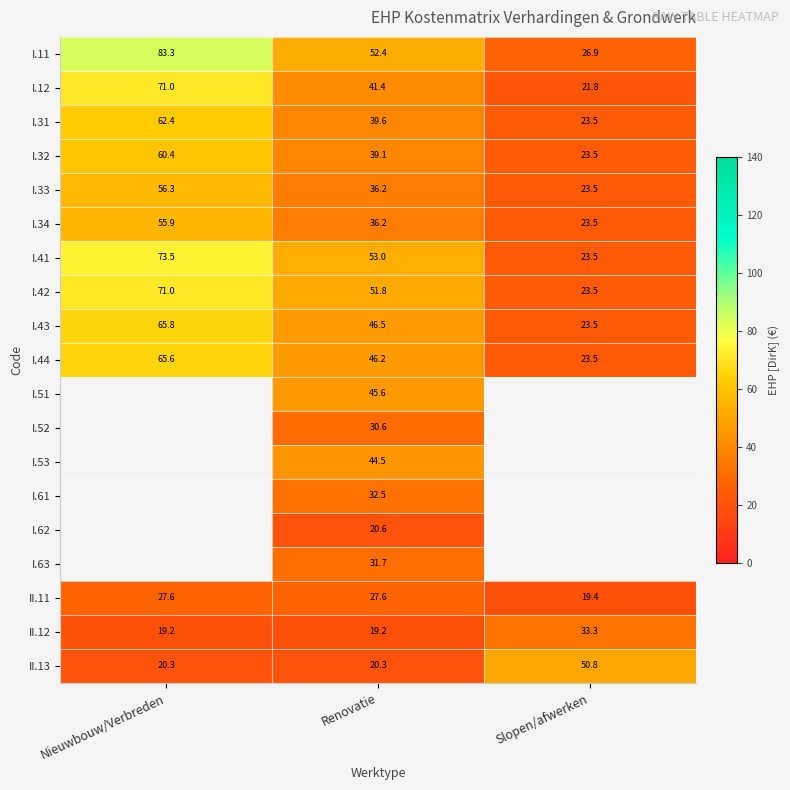

The value of I.44 at Renovatie is 46.2. True or false?

True